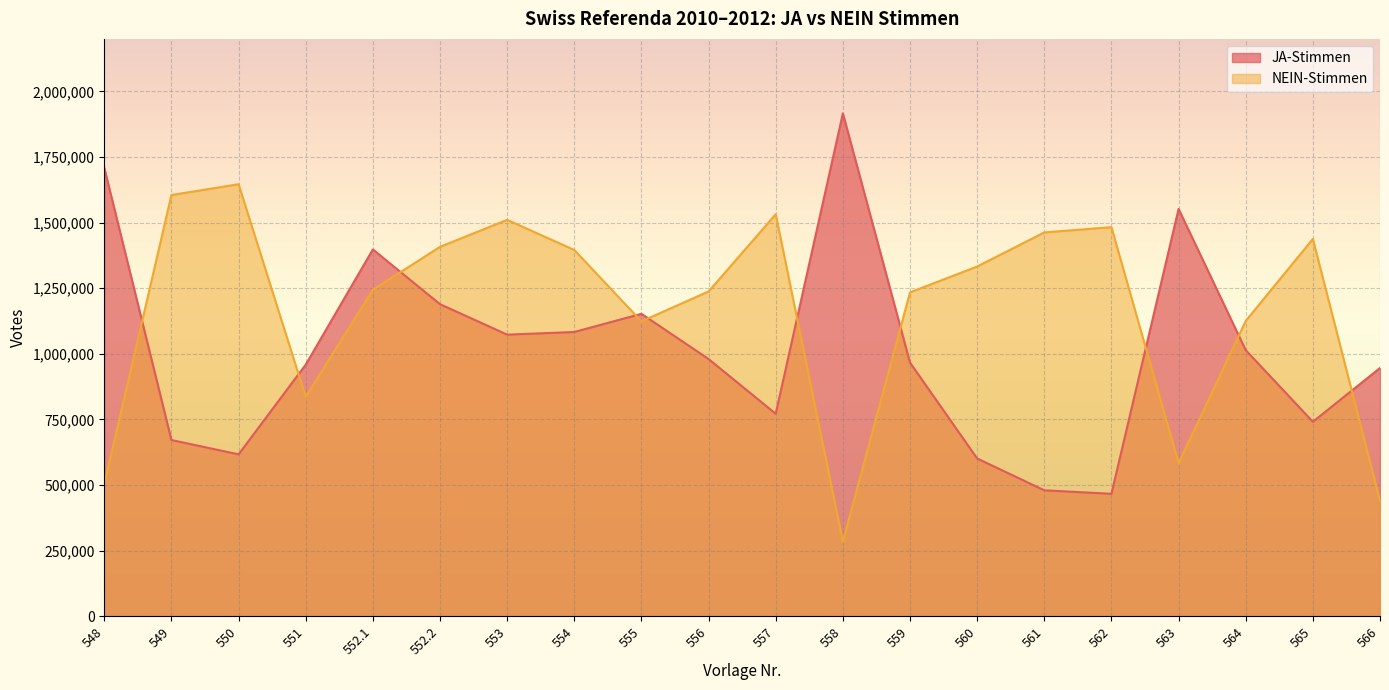

The value of JA-Stimmen line at 555 is 1536503. True or false?

False